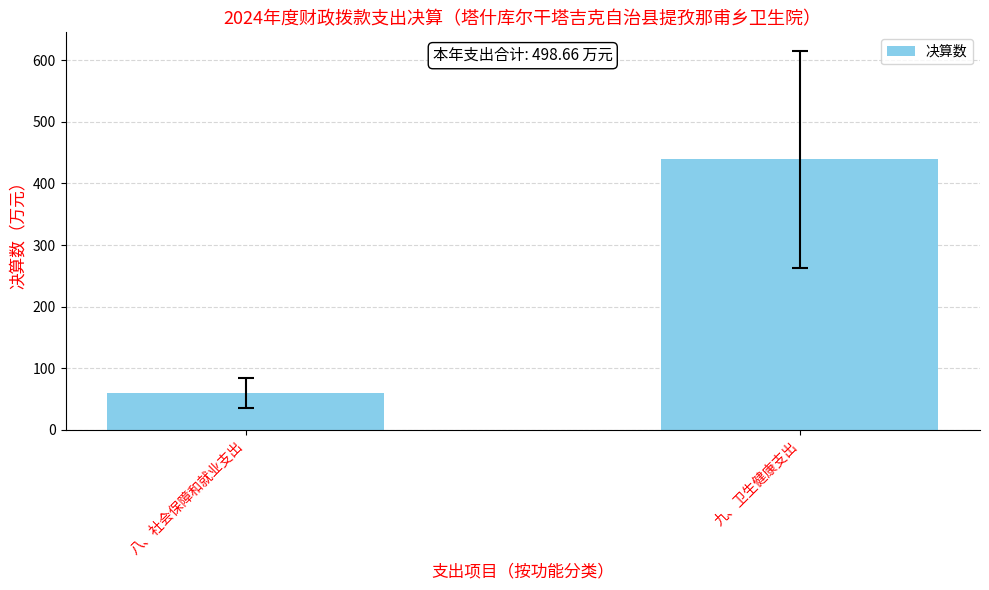

Which label corresponds to the smallest value in the chart?

八、社会保障和就业支出